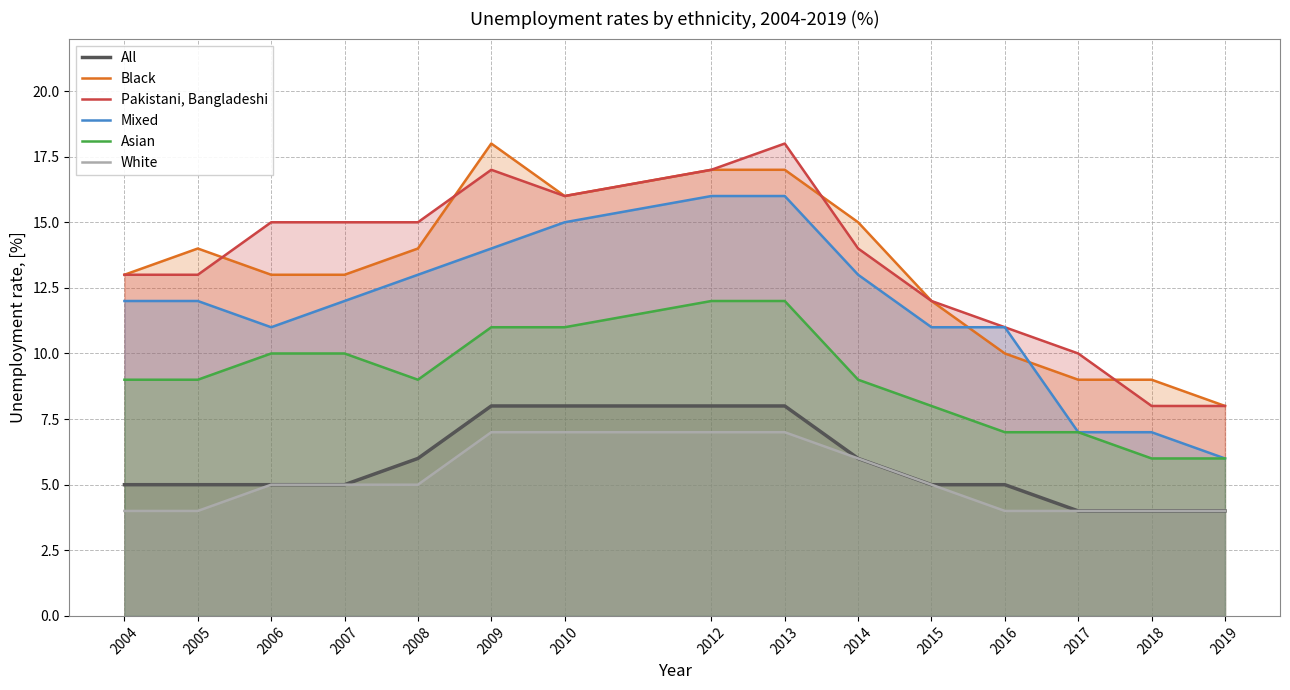

True or false: White has more than 2 points higher than both neighbors.

False